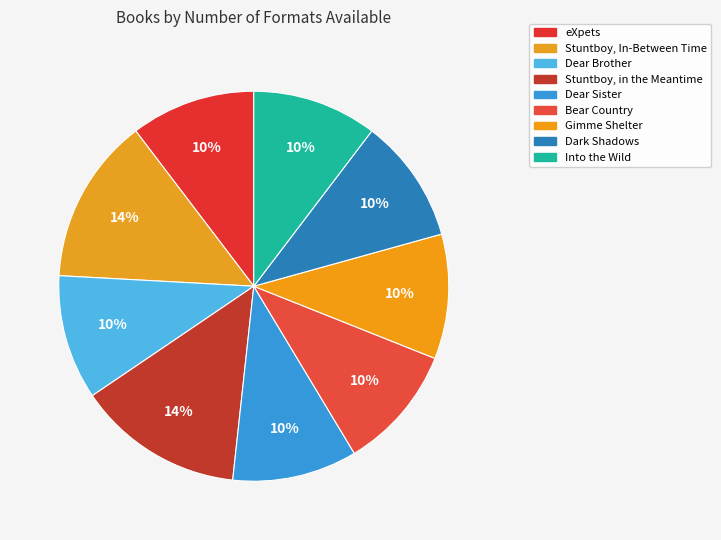

What is the ratio of the value at Gimme Shelter to the value at Stuntboy, In-Between Time?

0.8